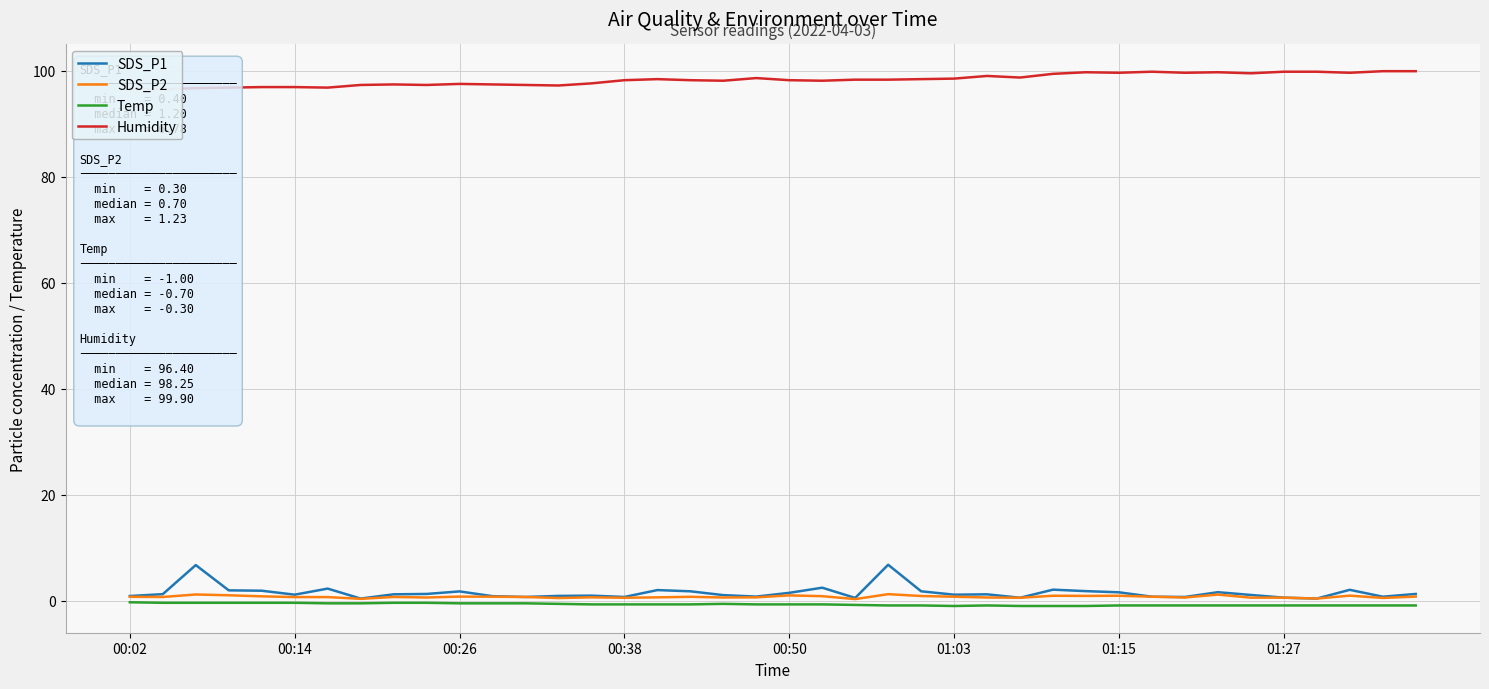

What is the sum of the Humidity values at 16 and 37?

198.0